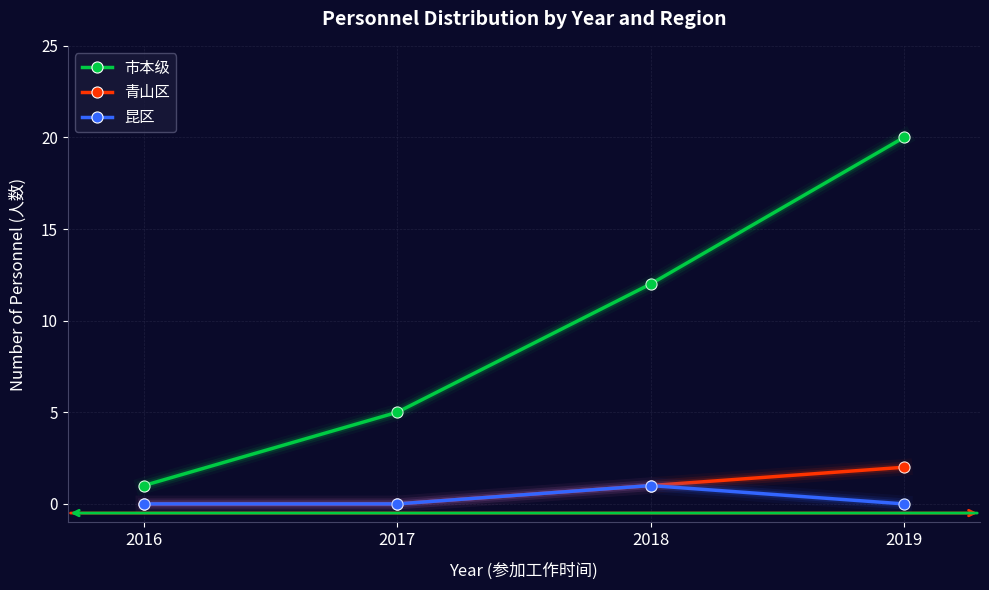

True or false: 市本级 has more than 1 points higher than both neighbors.

False